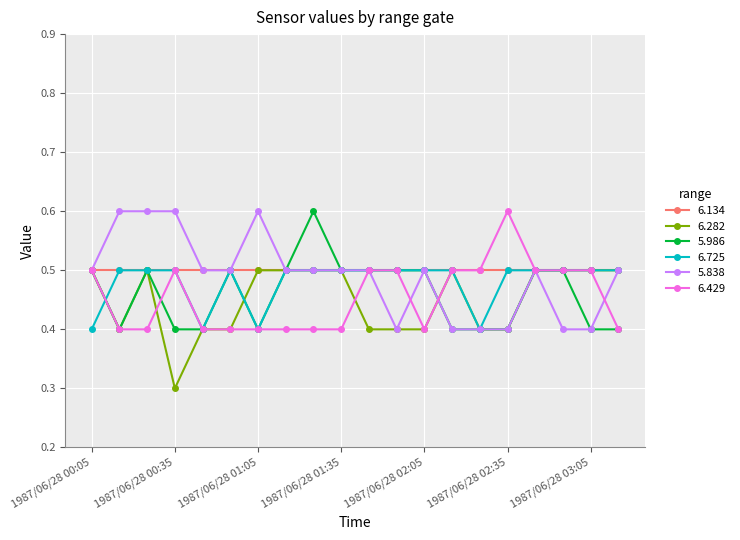

What is the value of the 6.429 point at the 14th from the left?

0.5